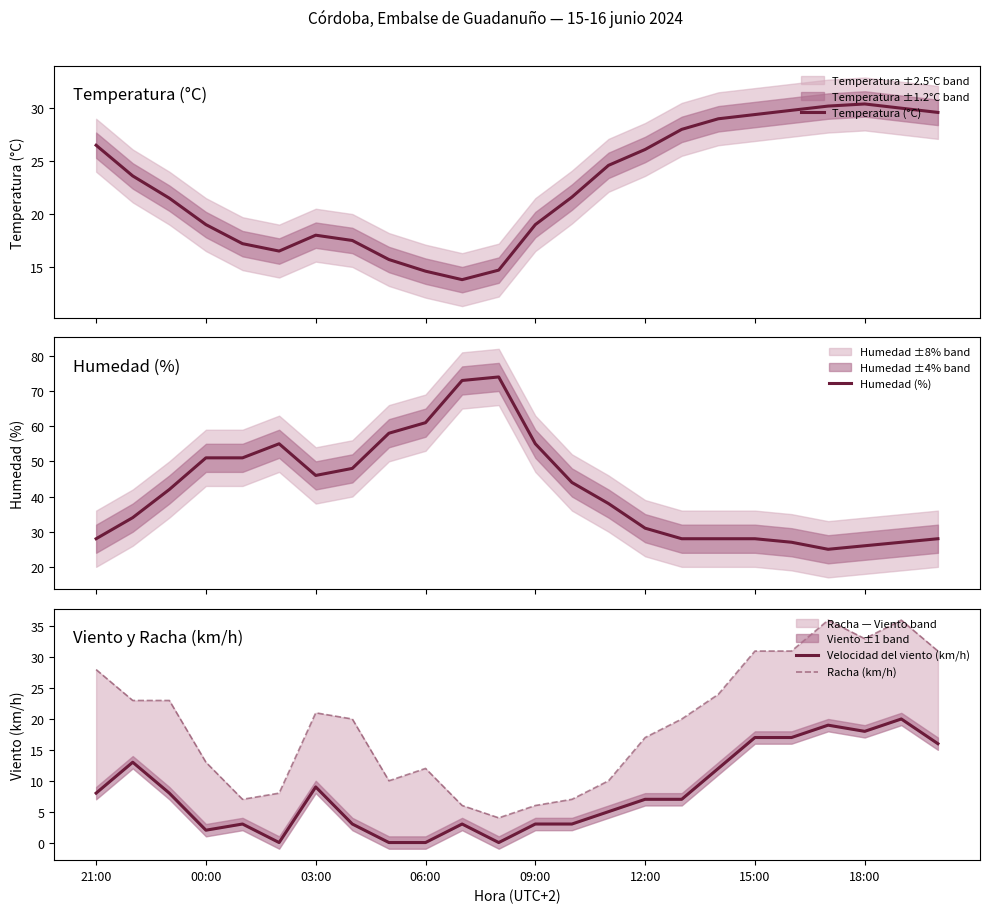

What is the lowest value of the Temperatura (°C) series?

13.8